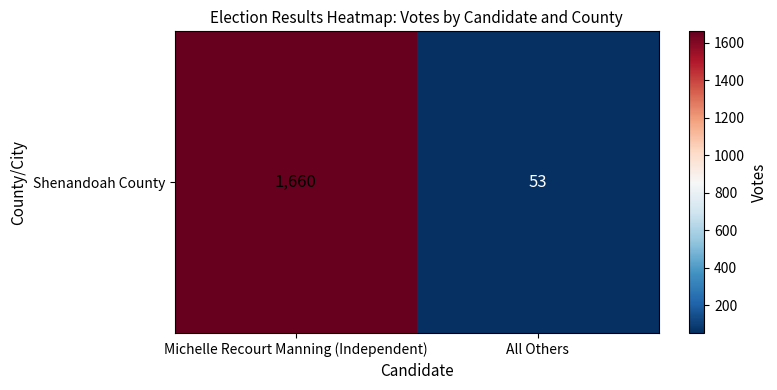

How many distinct data groups are displayed?

1